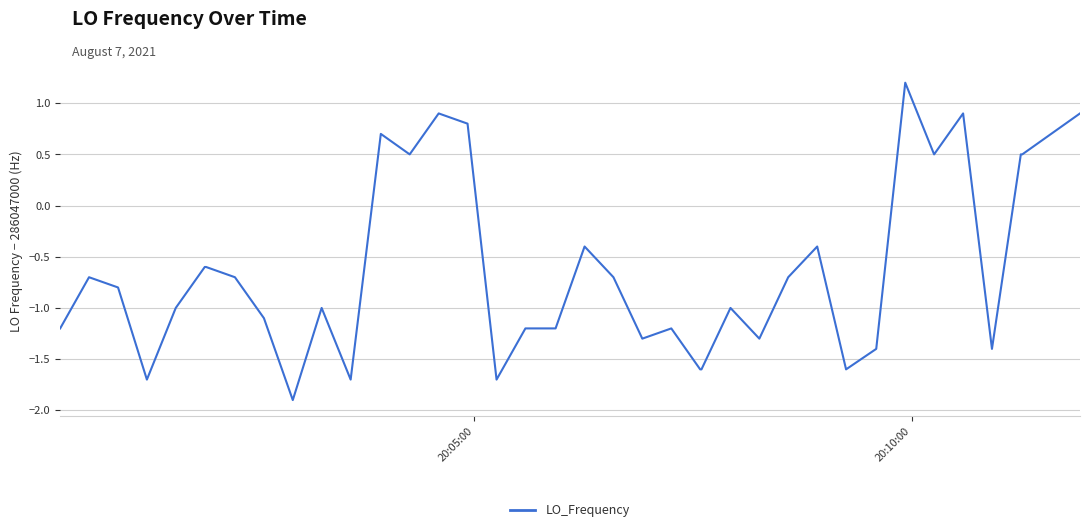

What is the sum of all values?

-24.8